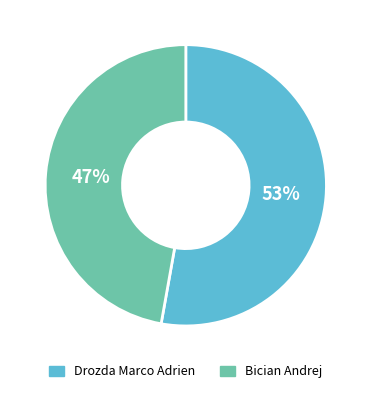

To the nearest percent, what portion does Drozda Marco Adrien represent?

53%